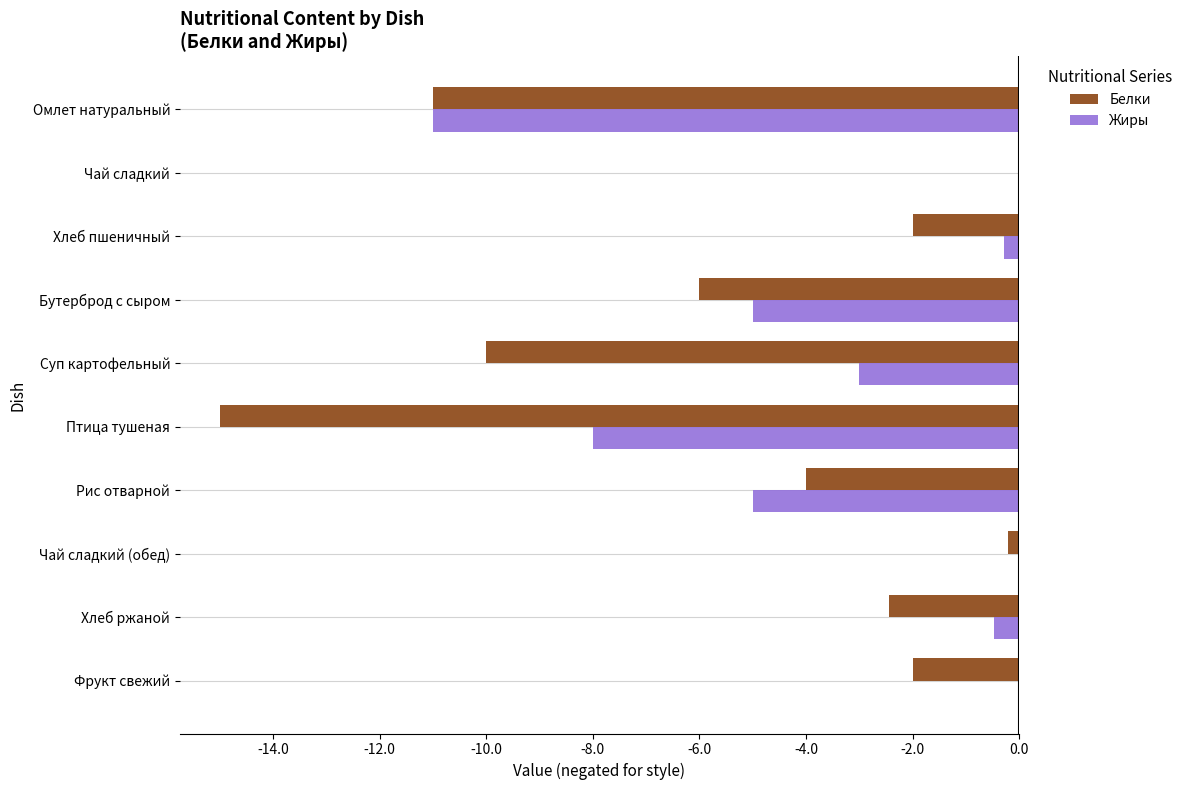

The value of Жиры at Рис отварной is -2.1. True or false?

False